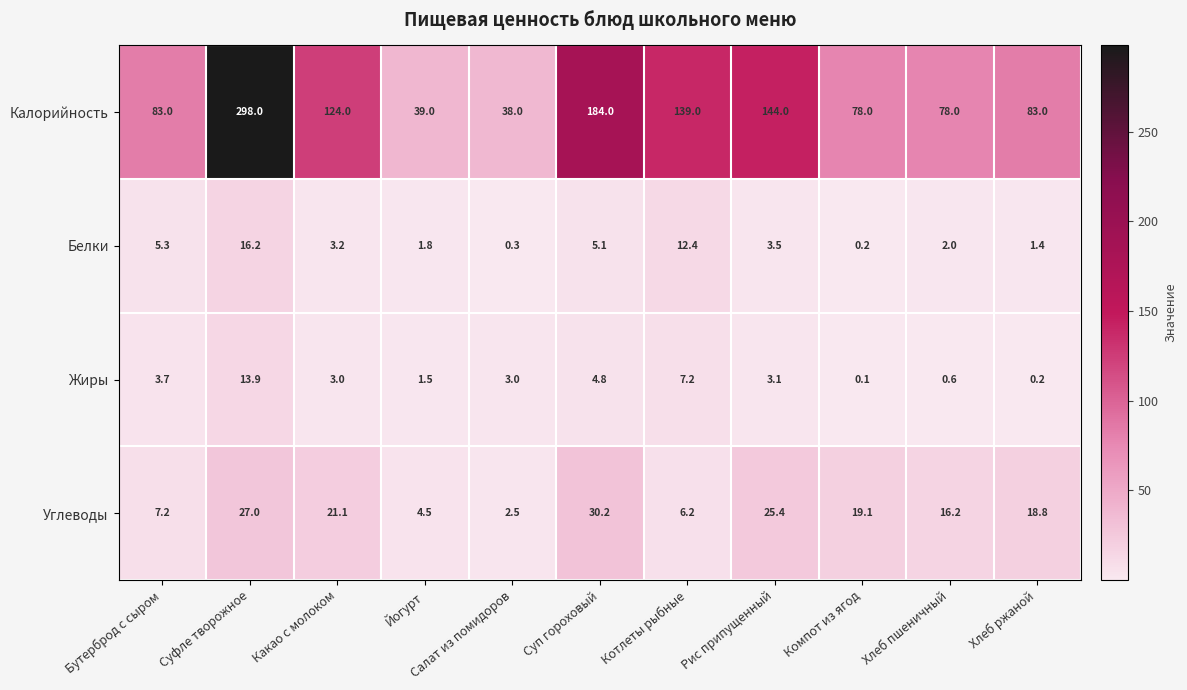

Which series has the largest range (max minus min)?

Калорийность